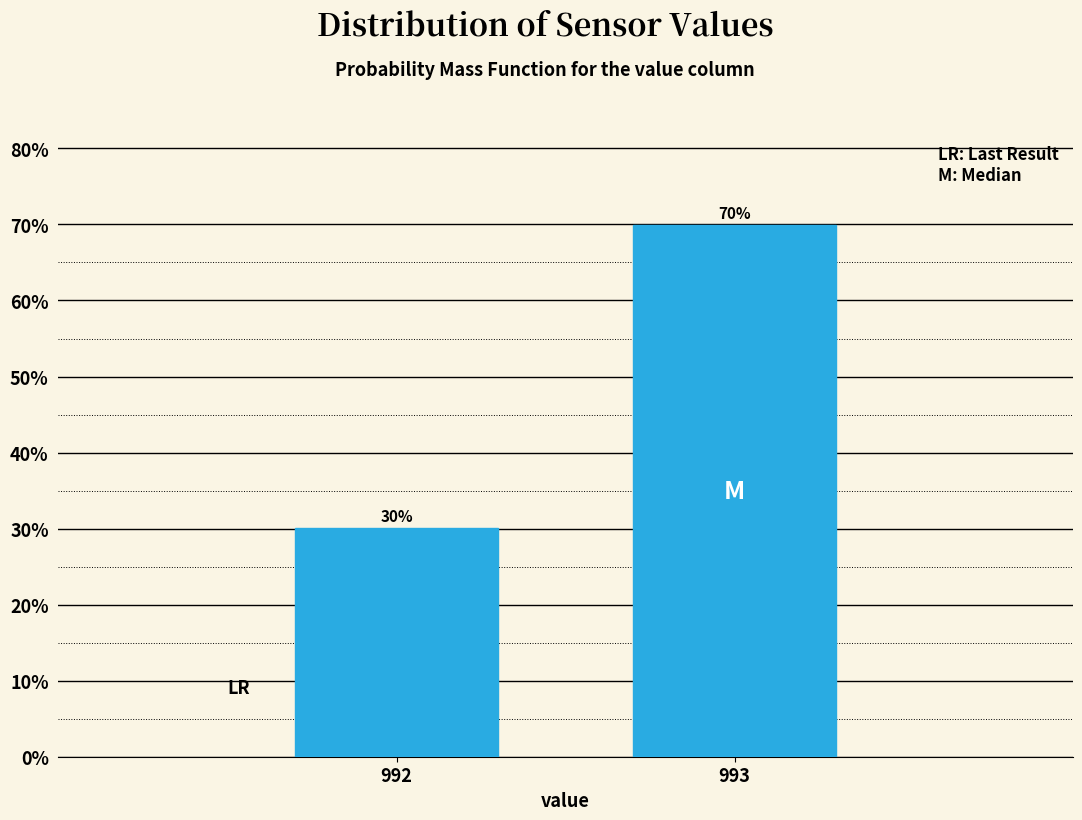

Where does the data first go above 69?

993